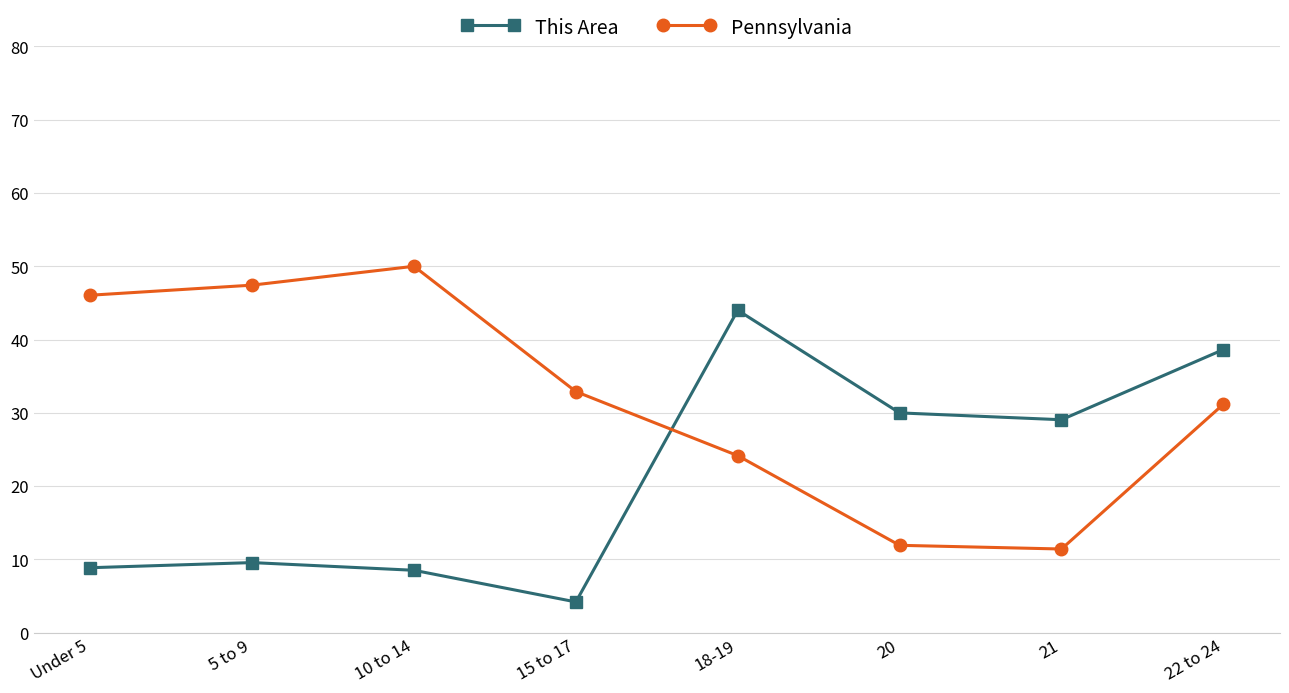

What is the maximum value for This Area?

44.0